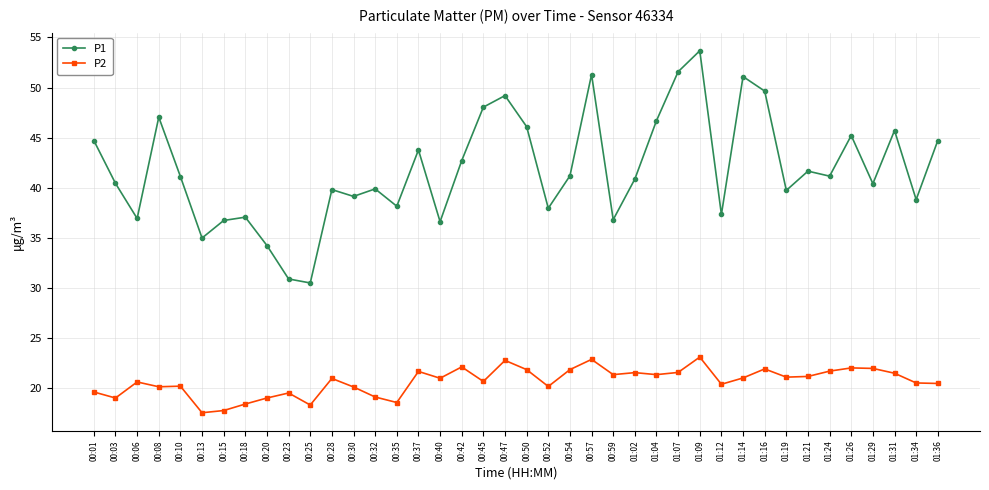

True or false: P1 has a value of 45.7 at 01:31.

True